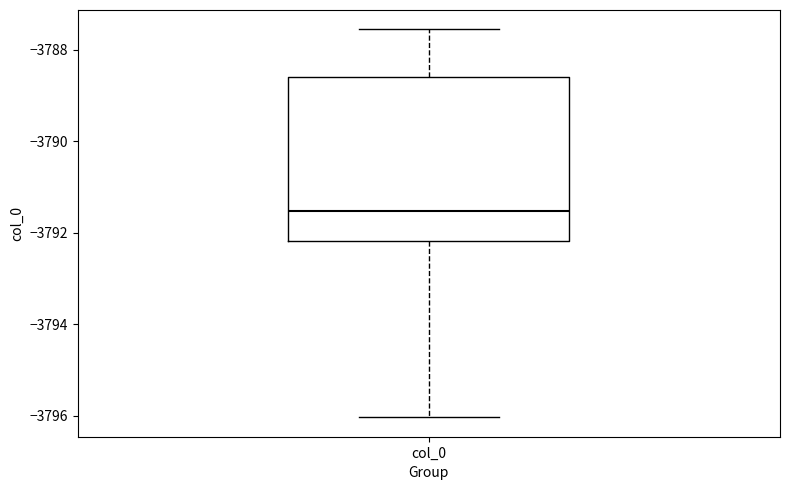

Read this box plot against the y-axis: the position of the median line, the range covered by the box, and the ends of both whiskers. The values are not printed on the chart, so give them approximately, as read against the axis.

median -3791.6, box -3792.2 to -3788.6, whiskers -3796.0 to -3787.6